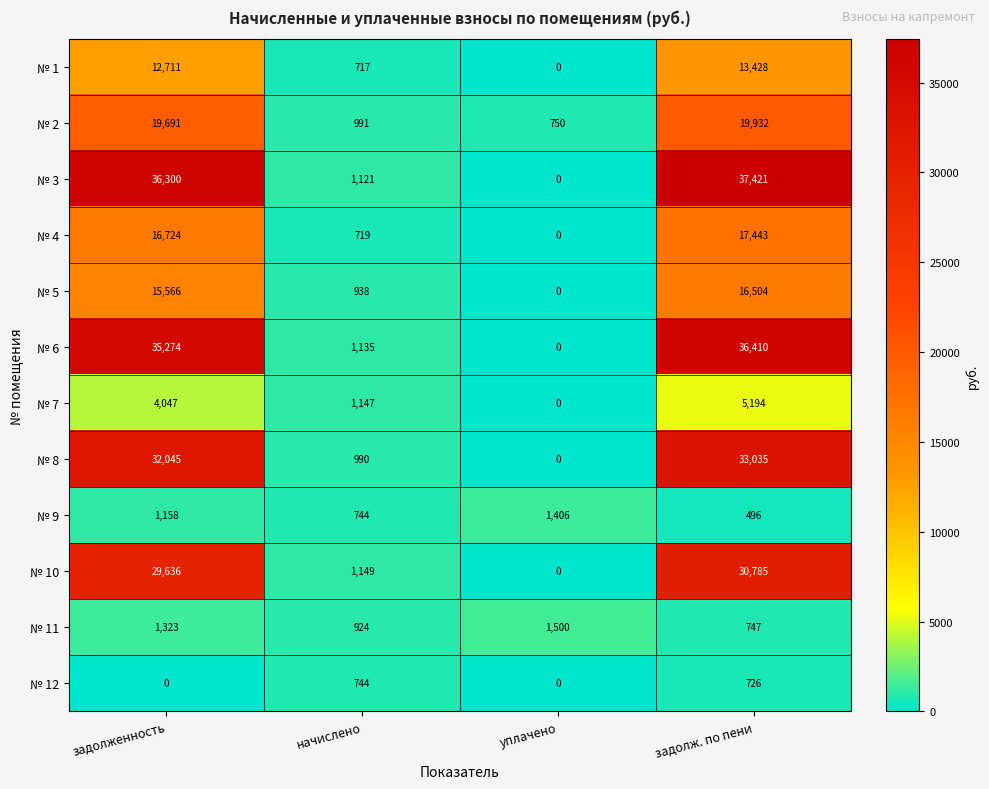

What is the maximum value shown in the chart?

37421